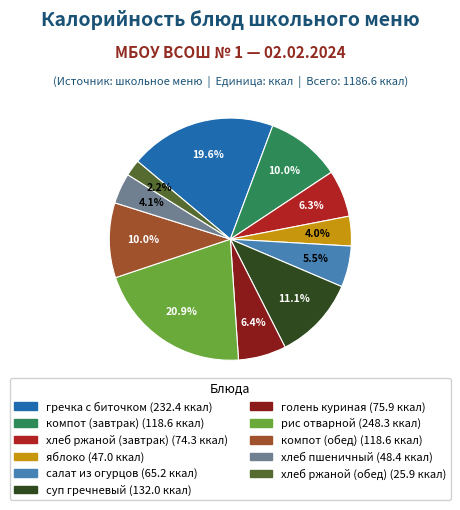

Which slice is the largest?

рис отварной